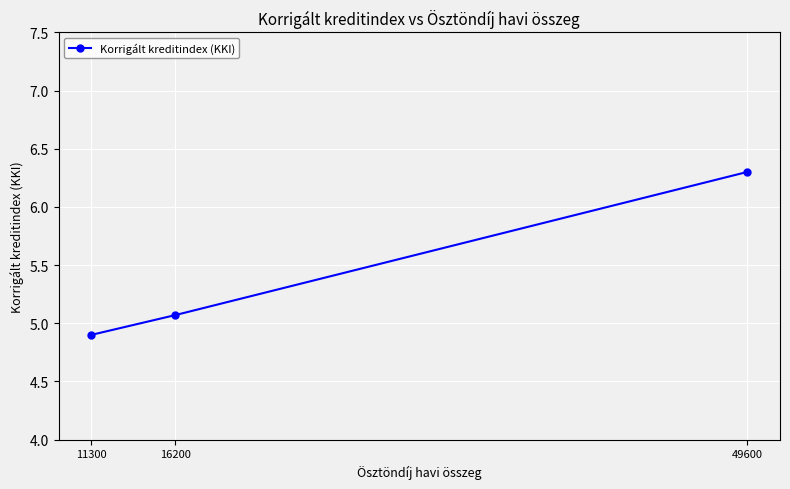

What is the sum of the values at 16200 and 11300?

10.0